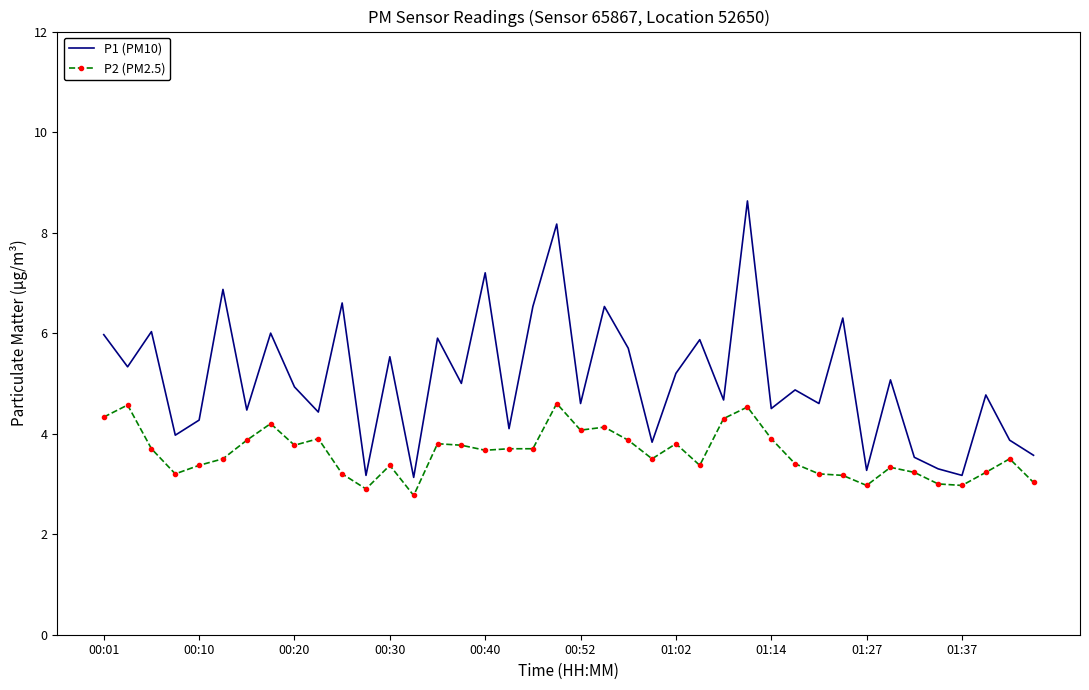

In P1 (PM10), how many points are lower than both neighbors (excluding endpoints)?

15